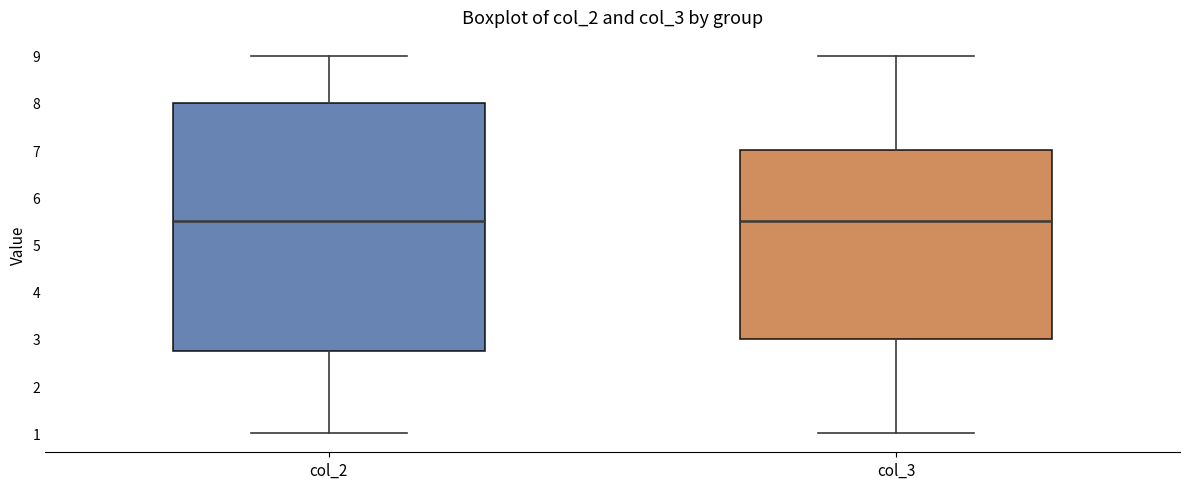

Which box is the tallest, from its lower edge to its upper edge?

col_2